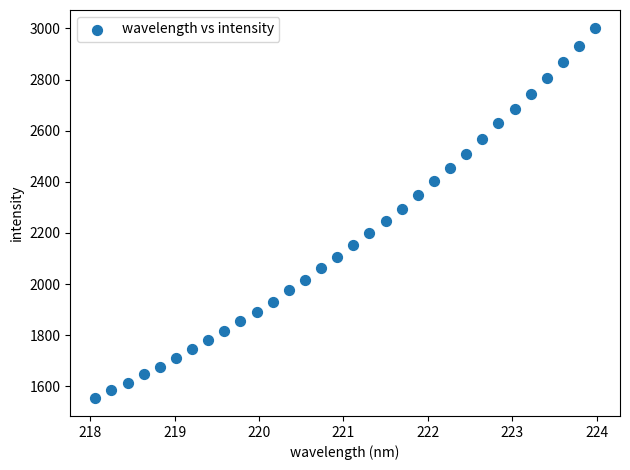

What is the range of Y values (max minus min)?

1444.1